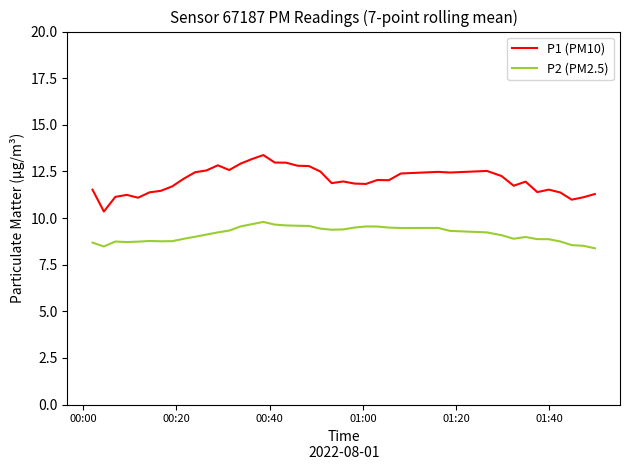

True or false: P1 (PM10) and P2 (PM2.5) cross at least once.

False